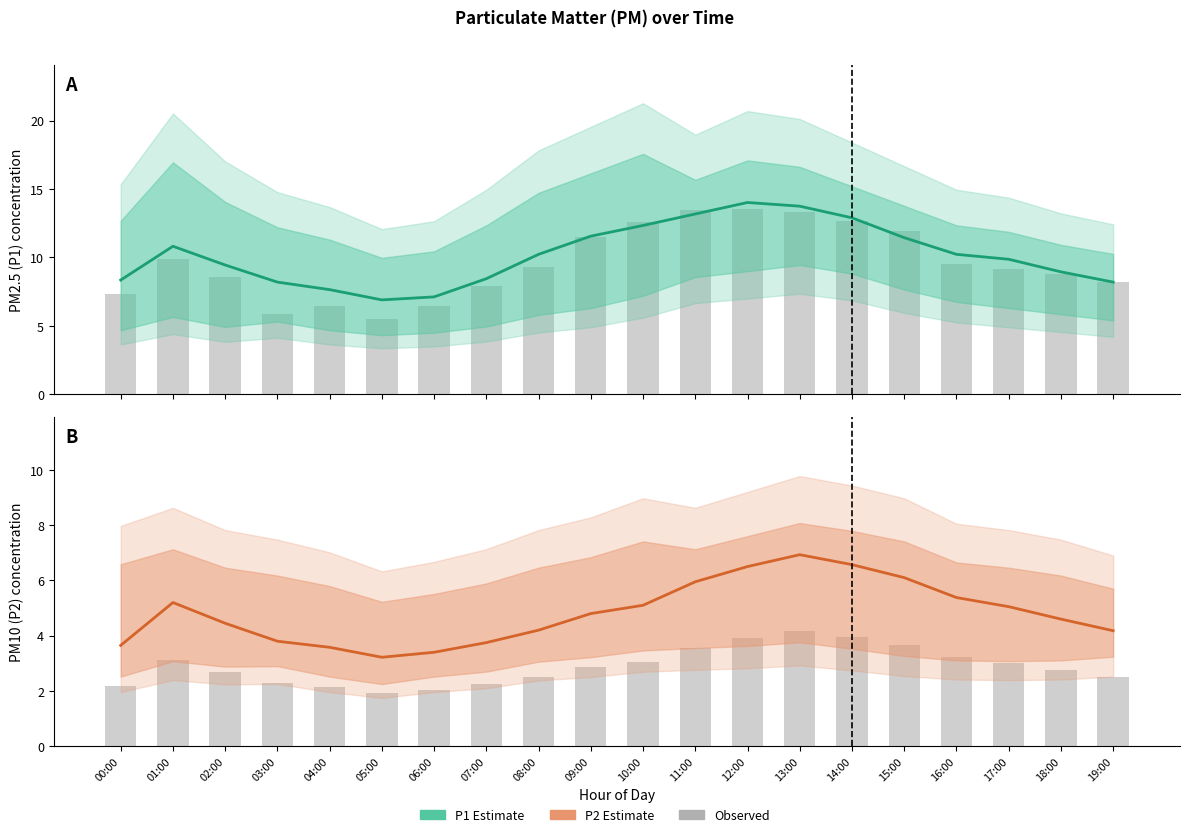

How many values in the P2 observed series are below 2?

1